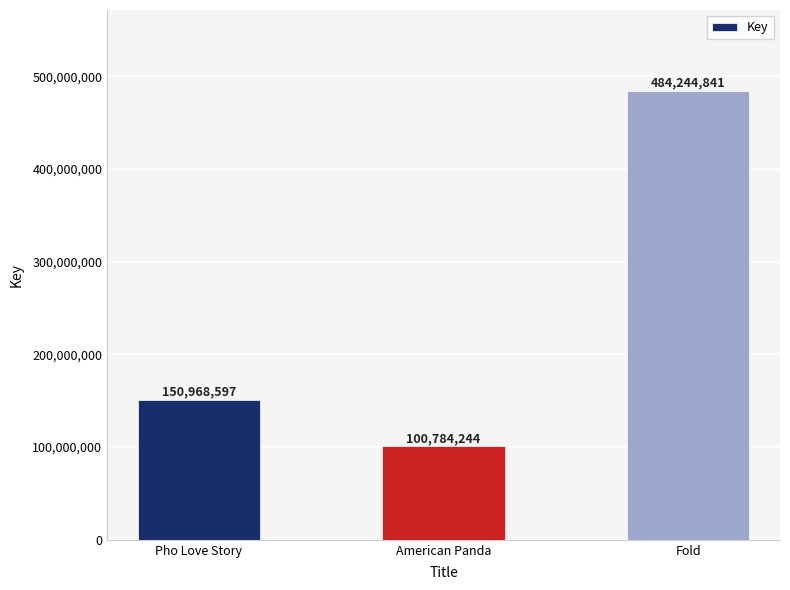

Is it true that the value at Fold is 484244841?

True